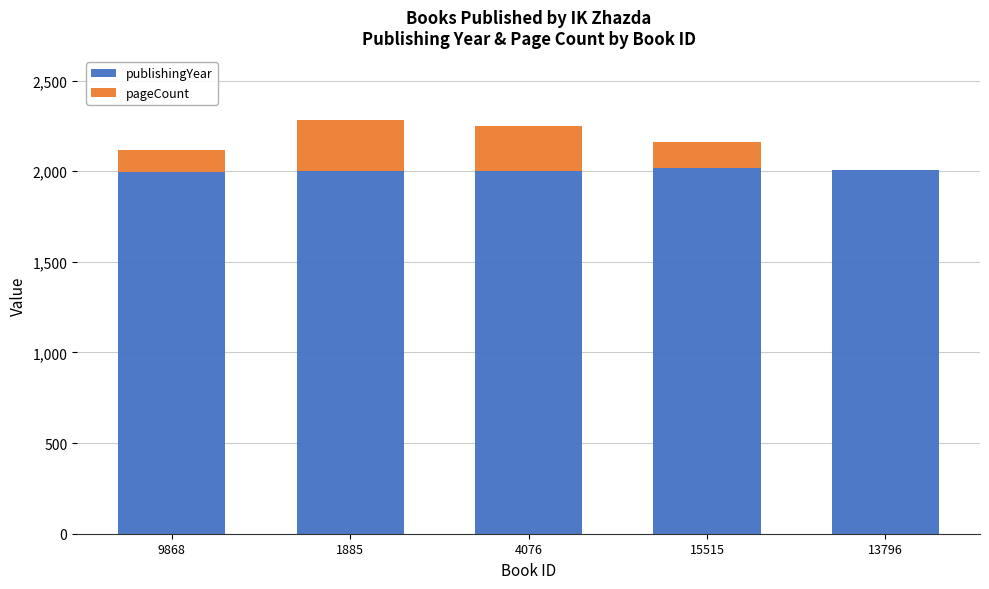

The value of publishingYear at 1885 is 2000. True or false?

True